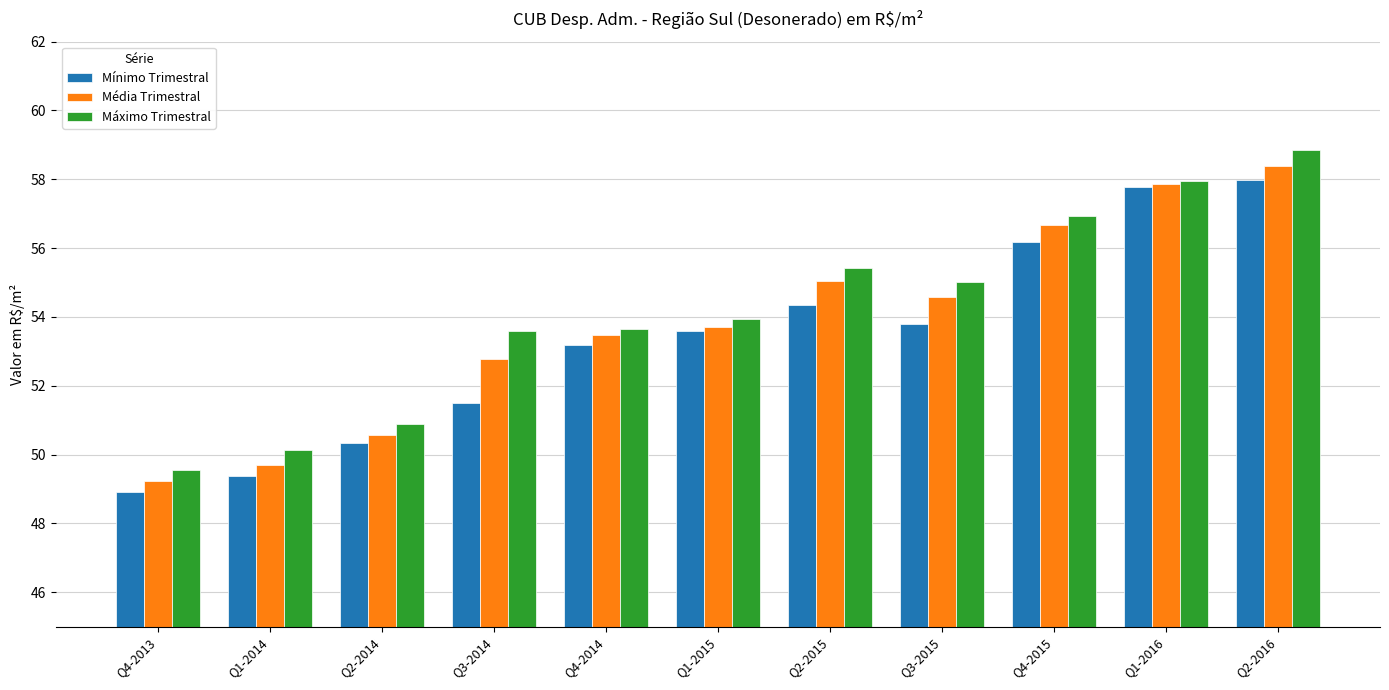

Where does the Mínimo Trimestral series first go above 53?

Q4-2014